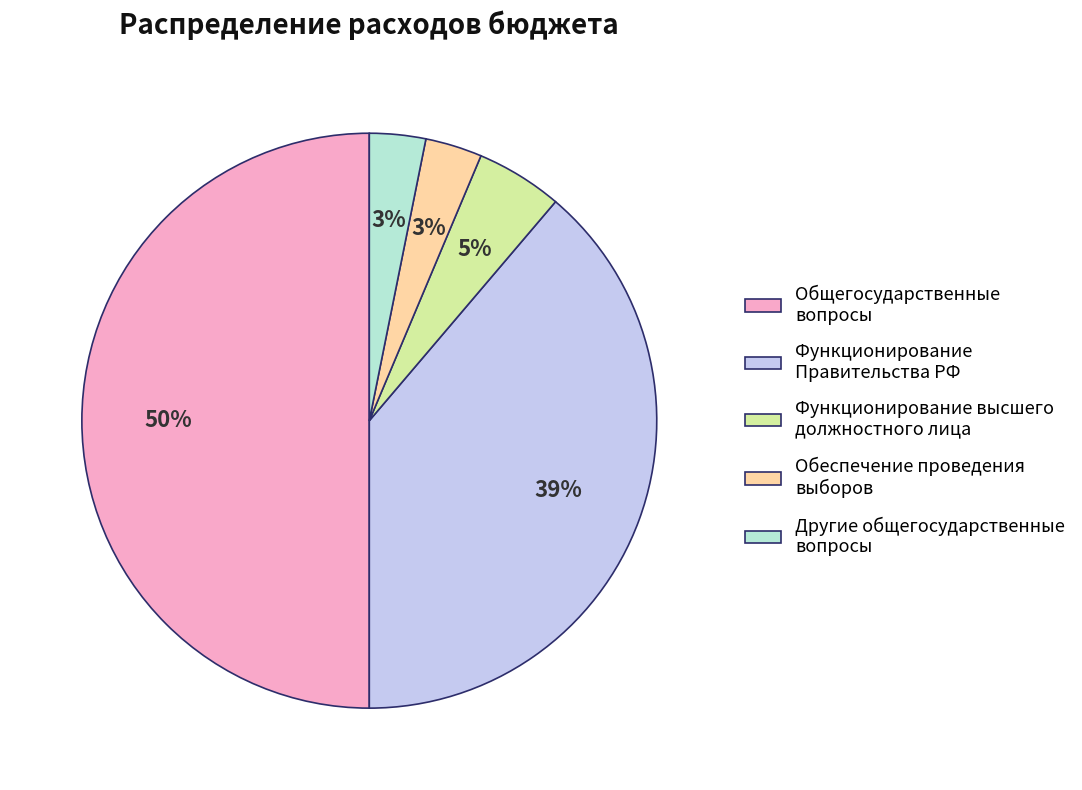

Does Функционирование Правительства РФ account for over 50% of the chart?

No